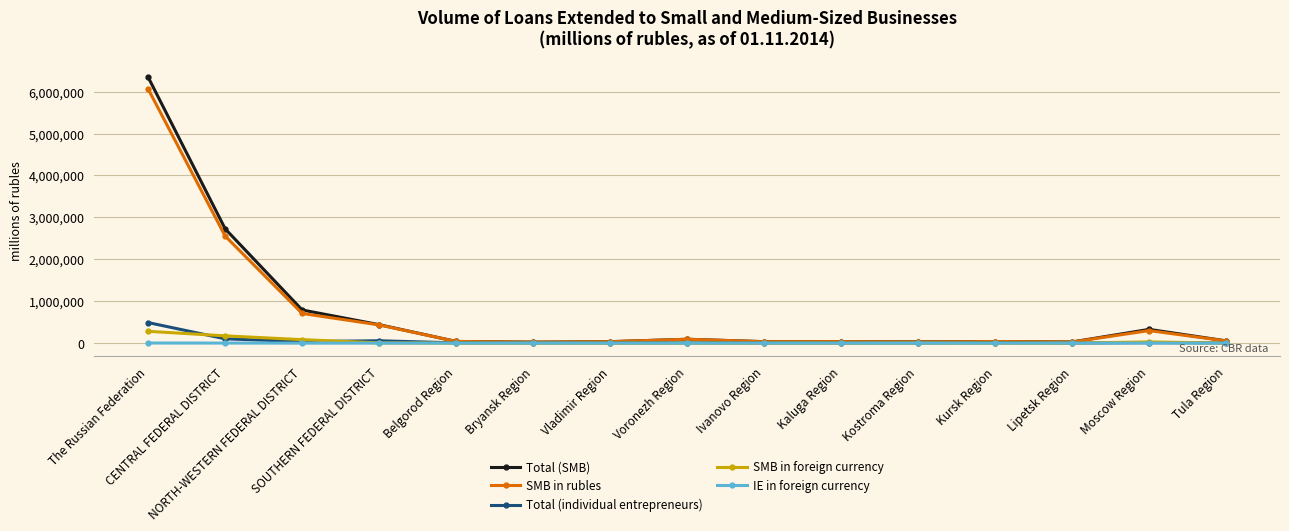

True or false: Total (individual entrepreneurs) has more than 2 points higher than both neighbors.

True